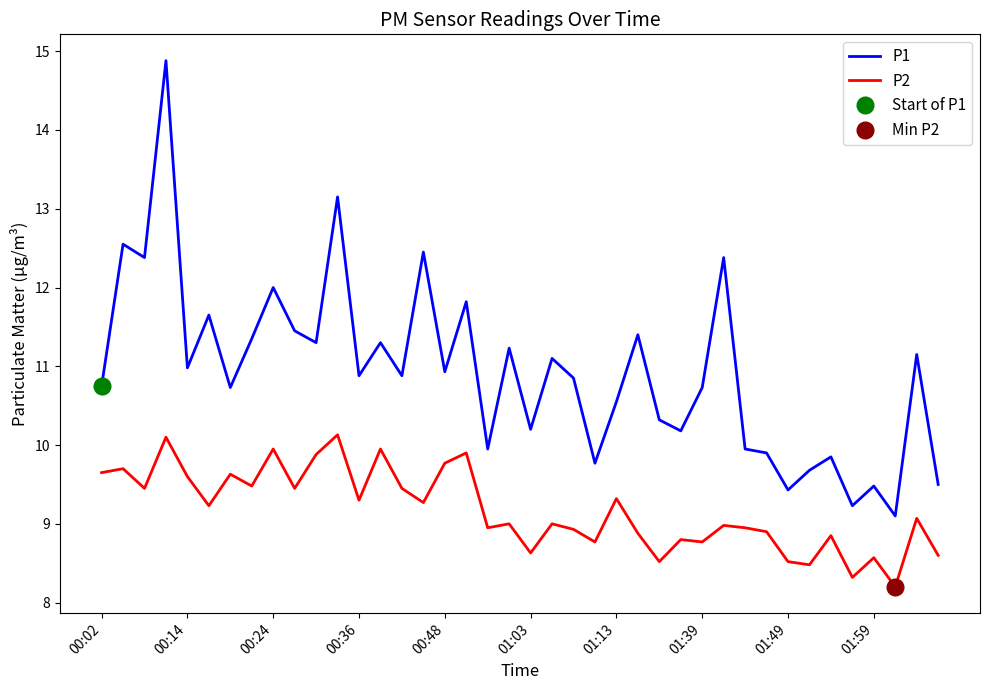

True or false: P2 and P1 intersect in this chart.

False